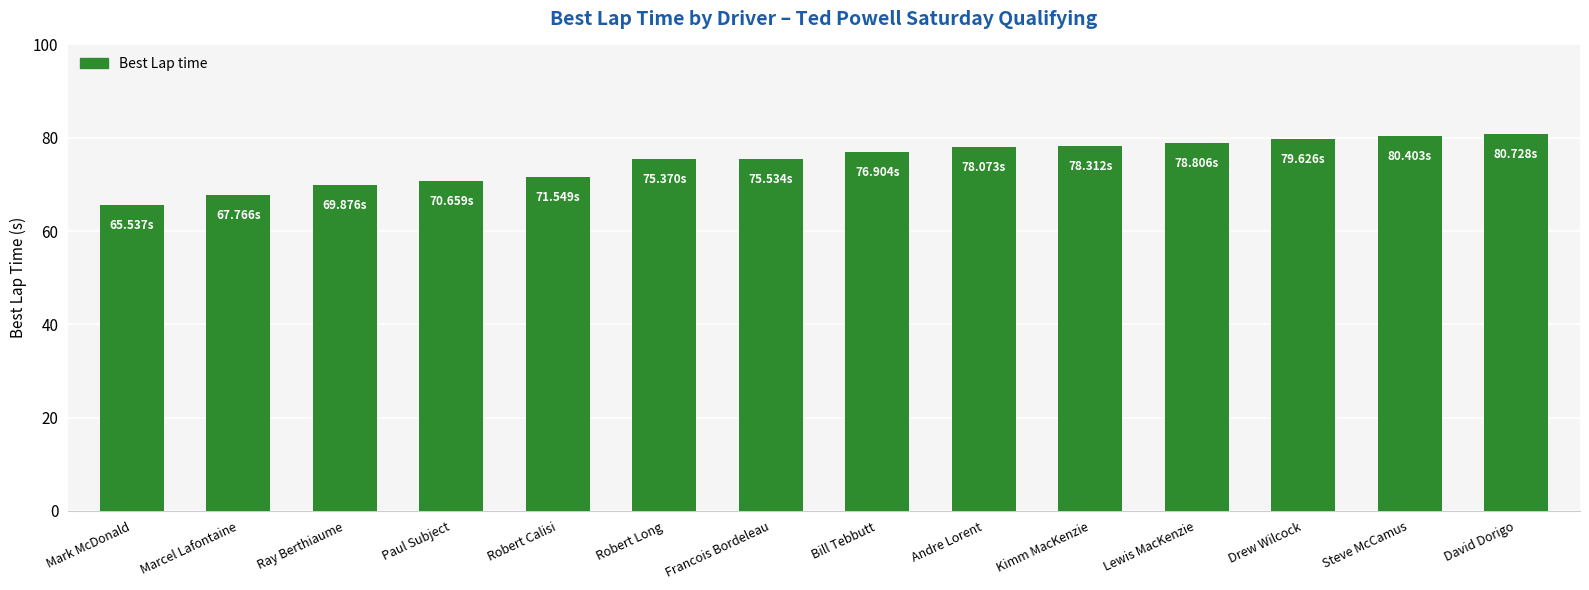

What is the sum of the values at Francois Bordeleau and Andre Lorent?

153.6